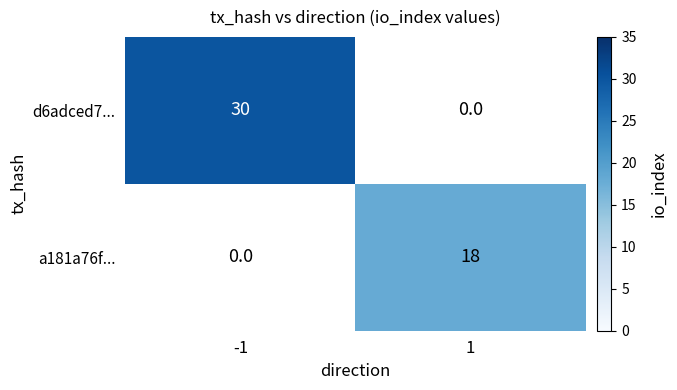

The a181a76f... series shows 18 at 1. True or false?

True